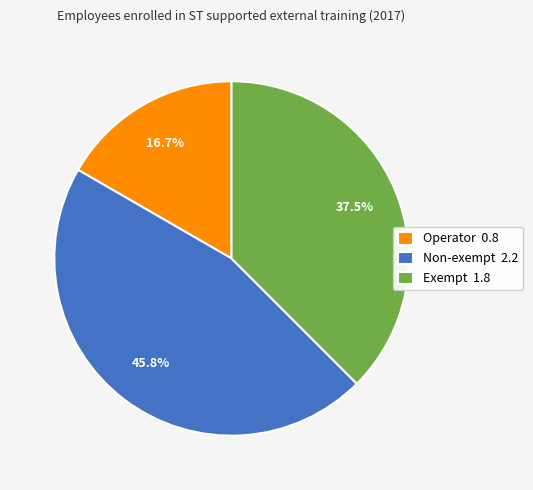

What percentage is the Operator slice, to the nearest percent?

17%